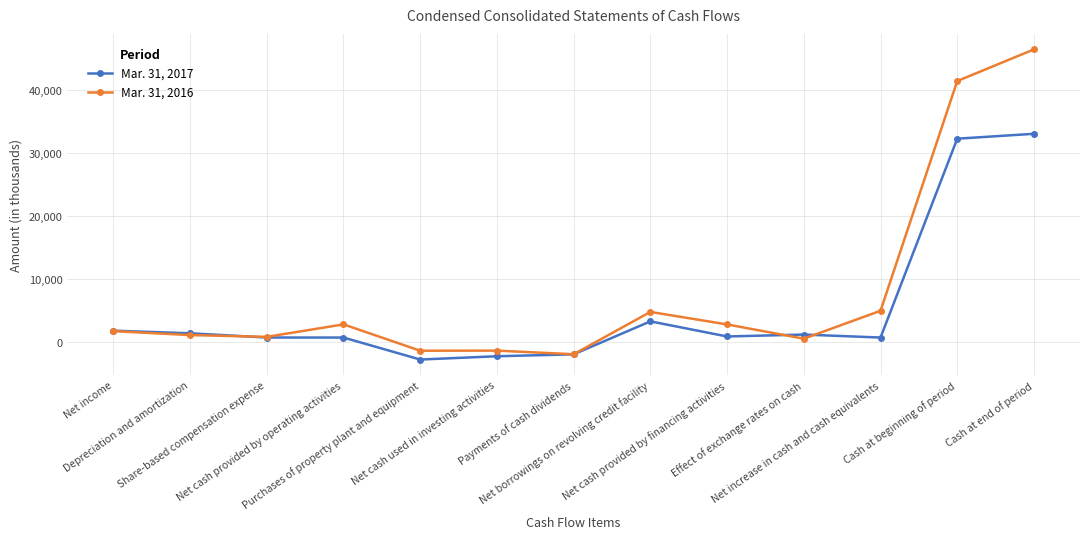

What is the difference between the Mar. 31, 2016 values at Net cash provided by financing activities and Cash at beginning of period?

38567